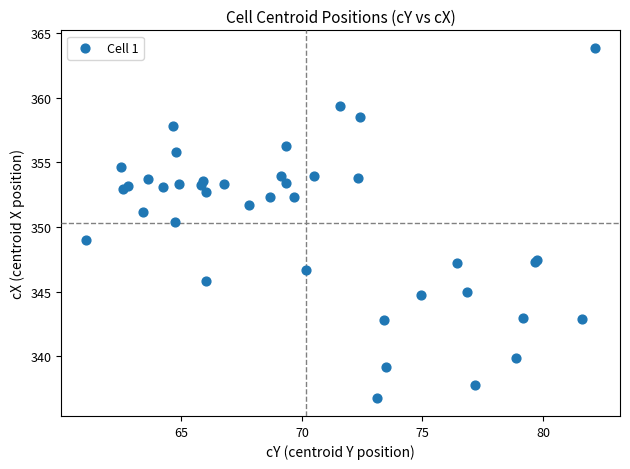

What Y value in the scatter plot is closest to 350?

350.4